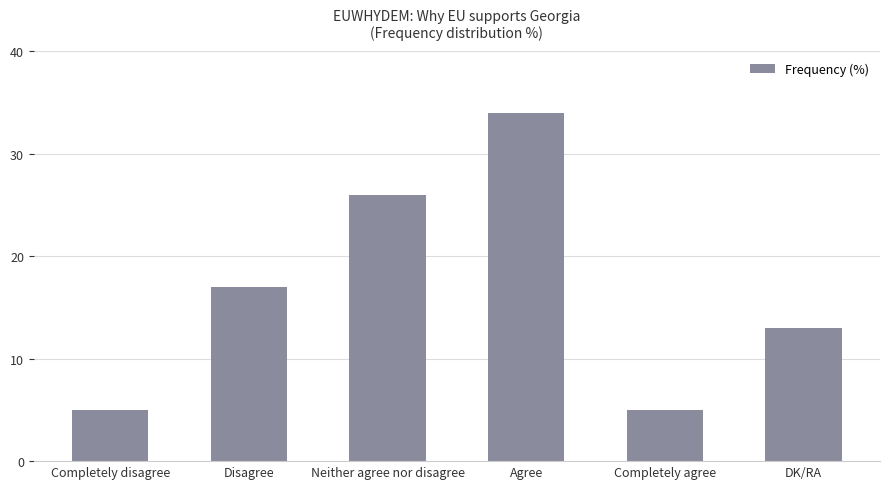

Read the value at Agree.

34